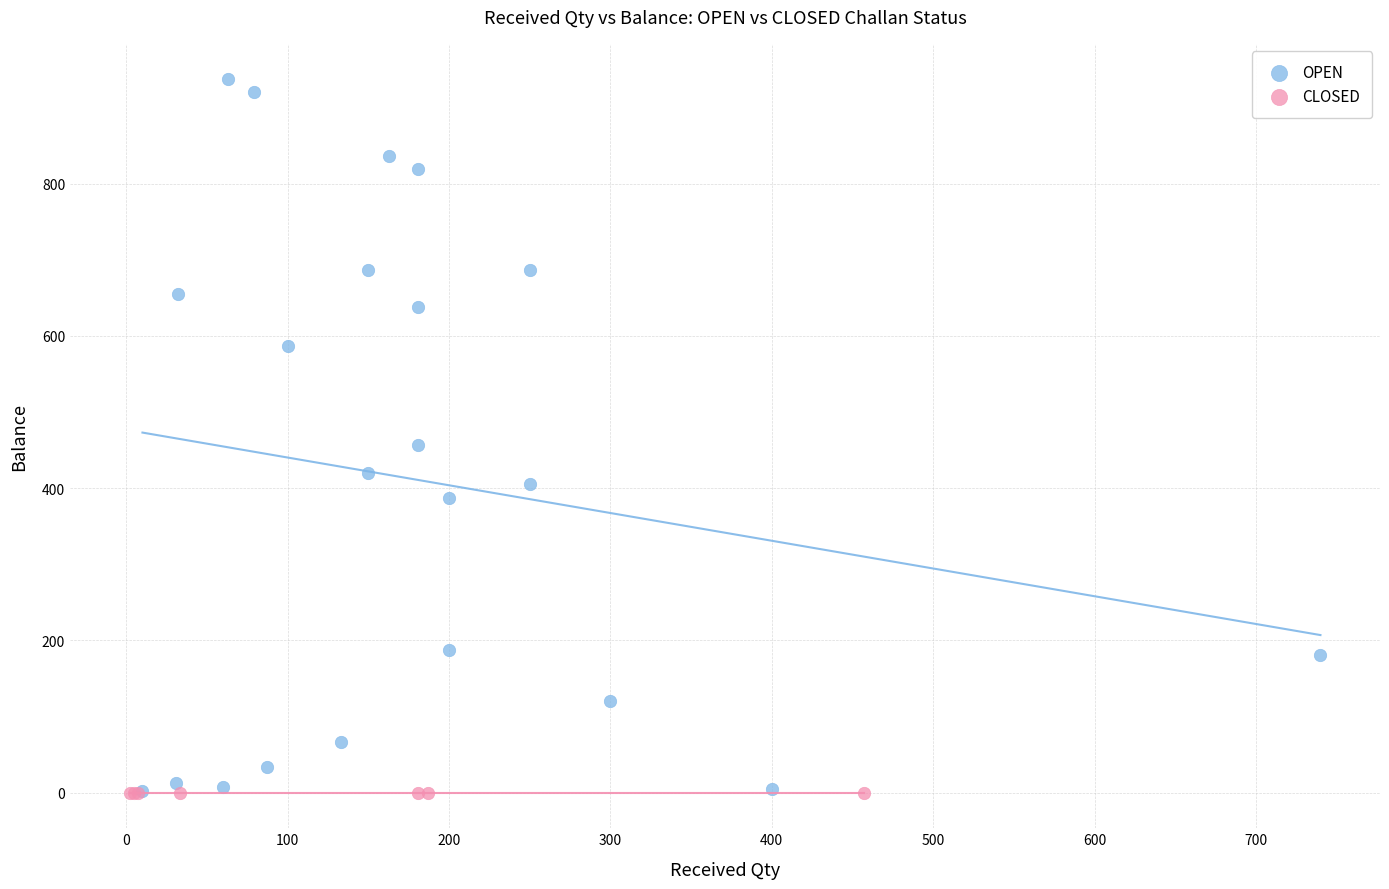

Which series reaches the maximum Y coordinate?

OPEN